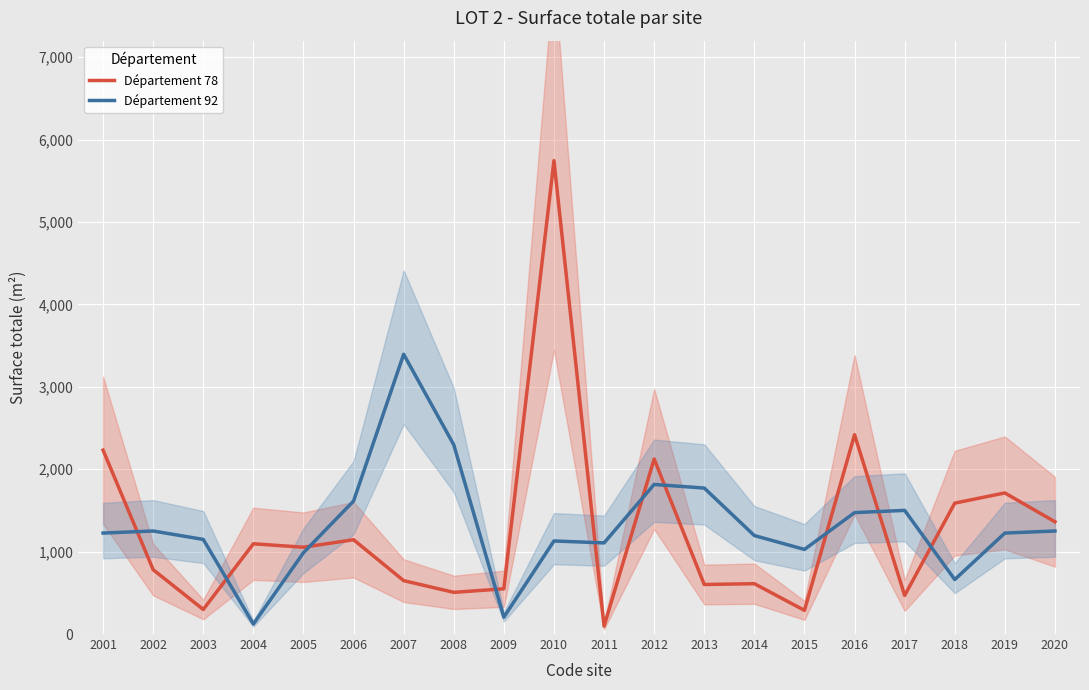

Is the value of Département 78 at 2005 greater than the value of Département 92 at 2019?

No